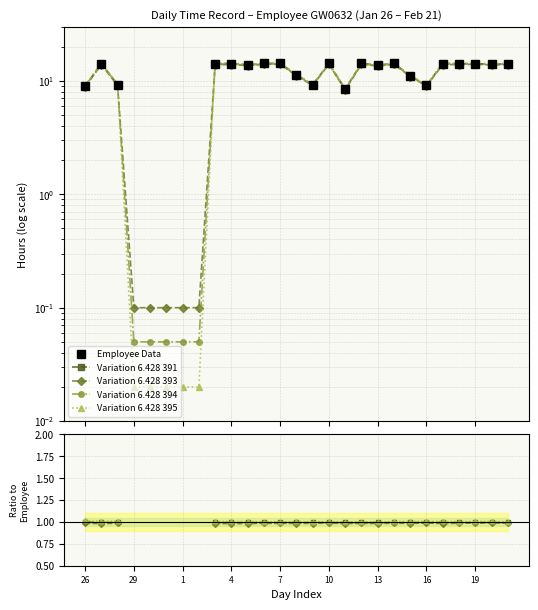

Is the value of Variation 6.428 393 at 24 greater than the value of Variation 6.428 395 at 19?

No